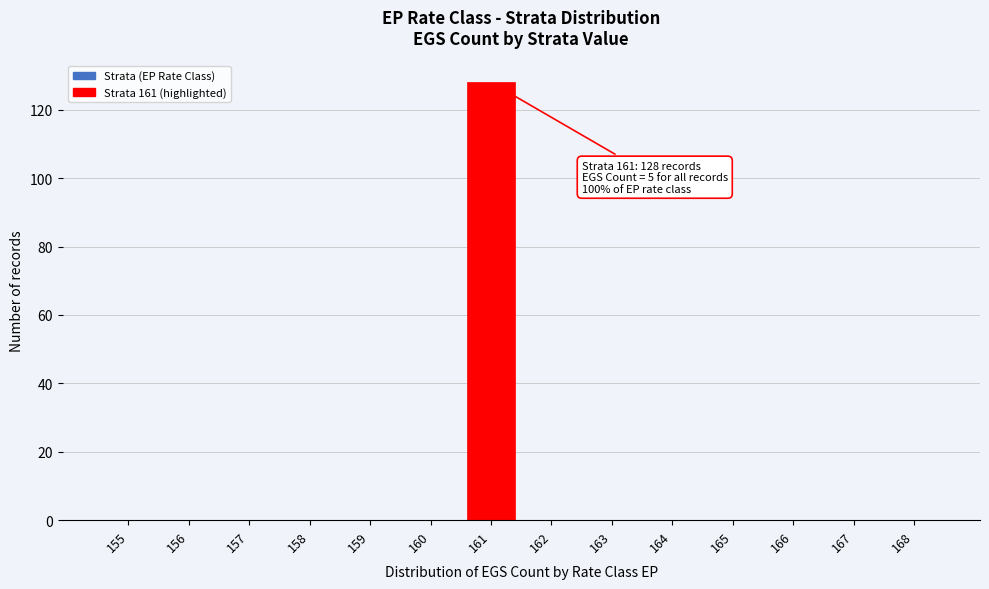

Reading left to right, list all the values displayed in this chart.

155=0	156=0	157=0	158=0	159=0	160=0	161=128	162=0	163=0	164=0	165=0	166=0	167=0	168=0